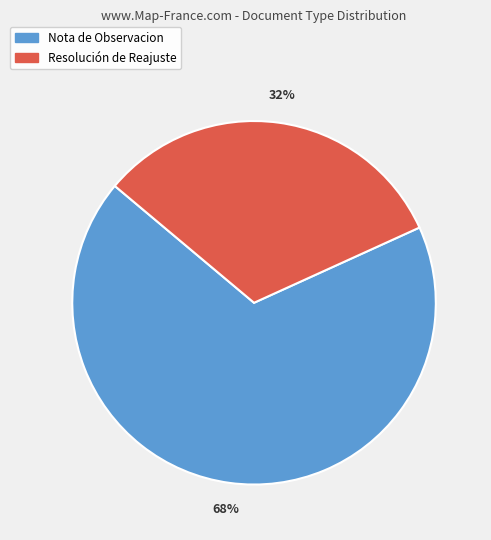

Count the number of slices in the pie.

2